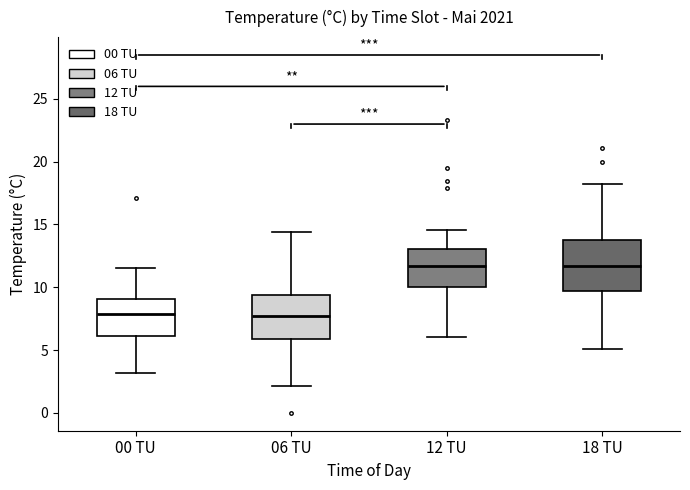

Reading left to right, transcribe this box plot: for each box, give where its median line is, the range the box spans, and where its two whiskers end, as read against the y-axis. The values are not printed on the chart, so give them approximately, as read against the axis.

00 TU: median 8.0, box 6.0 to 9.0, whiskers 3.0 to 11.5
06 TU: median 7.5, box 6.0 to 9.5, whiskers 2.0 to 14.5
12 TU: median 11.5, box 10.0 to 13.0, whiskers 6.0 to 14.5
18 TU: median 11.5, box 9.5 to 14.0, whiskers 5.0 to 18.0